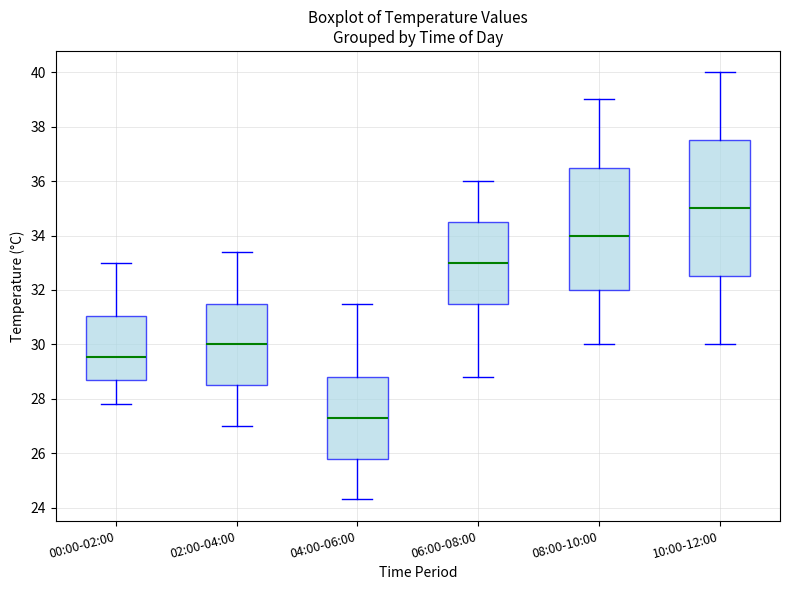

Comparing the boxes themselves (not the whiskers), which one is the tallest?

10:00-12:00